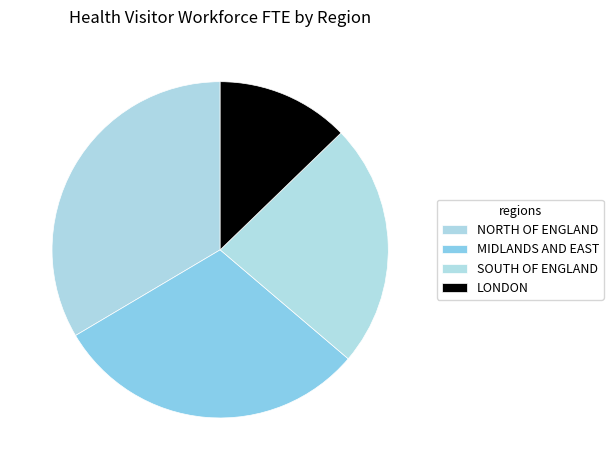

Is there a majority slice in this chart?

No